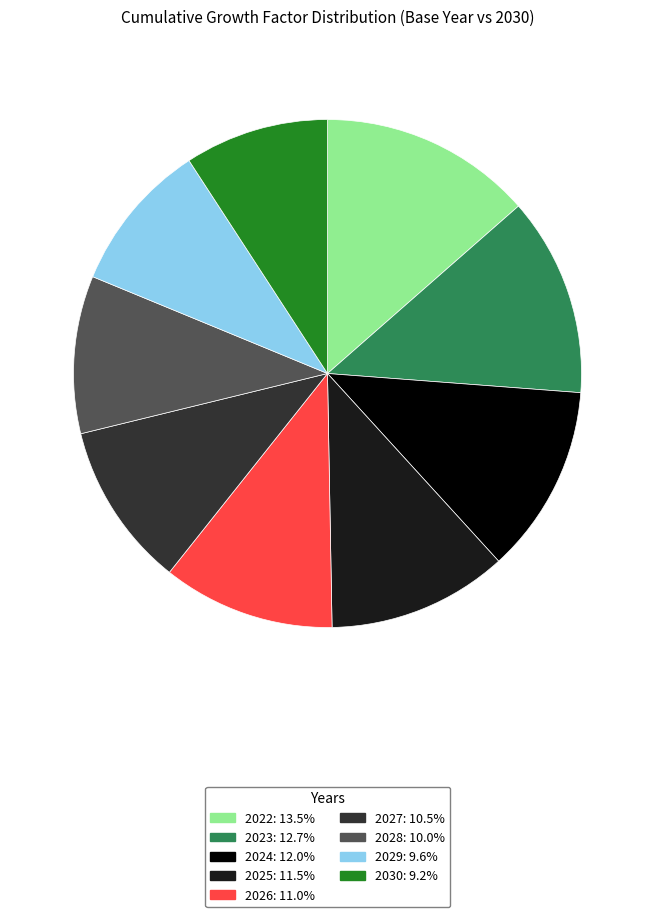

Is it true that 2024 is 12% of the pie?

True